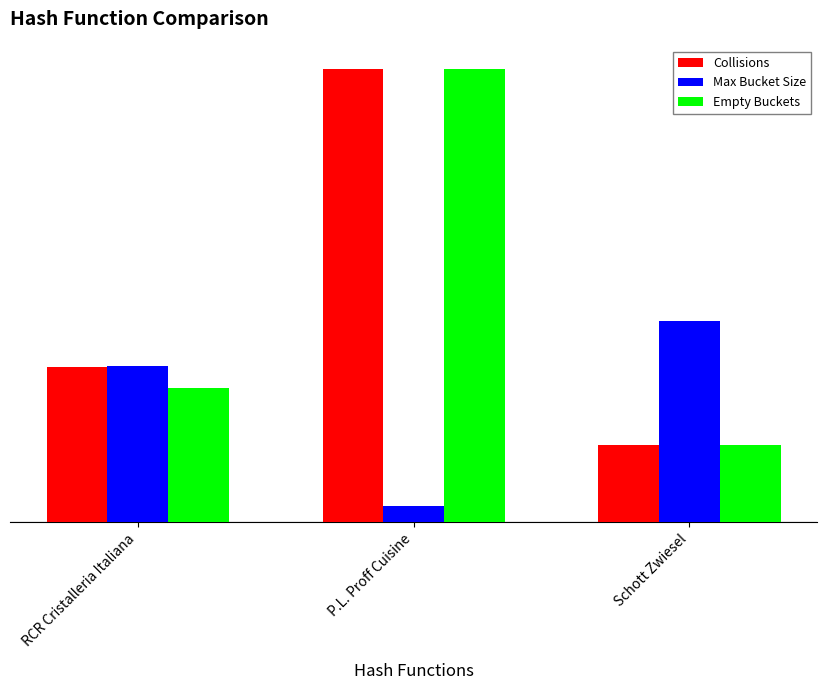

Reading right to left, transcribe all the data shown in this chart.

Collisions: Schott Zwiesel=370	P.L. Proff Cuisine=2171	RCR Cristalleria Italiana=743
Max Bucket Size: Schott Zwiesel=961	P.L. Proff Cuisine=77	RCR Cristalleria Italiana=750
Empty Buckets: Schott Zwiesel=370	P.L. Proff Cuisine=2171	RCR Cristalleria Italiana=642